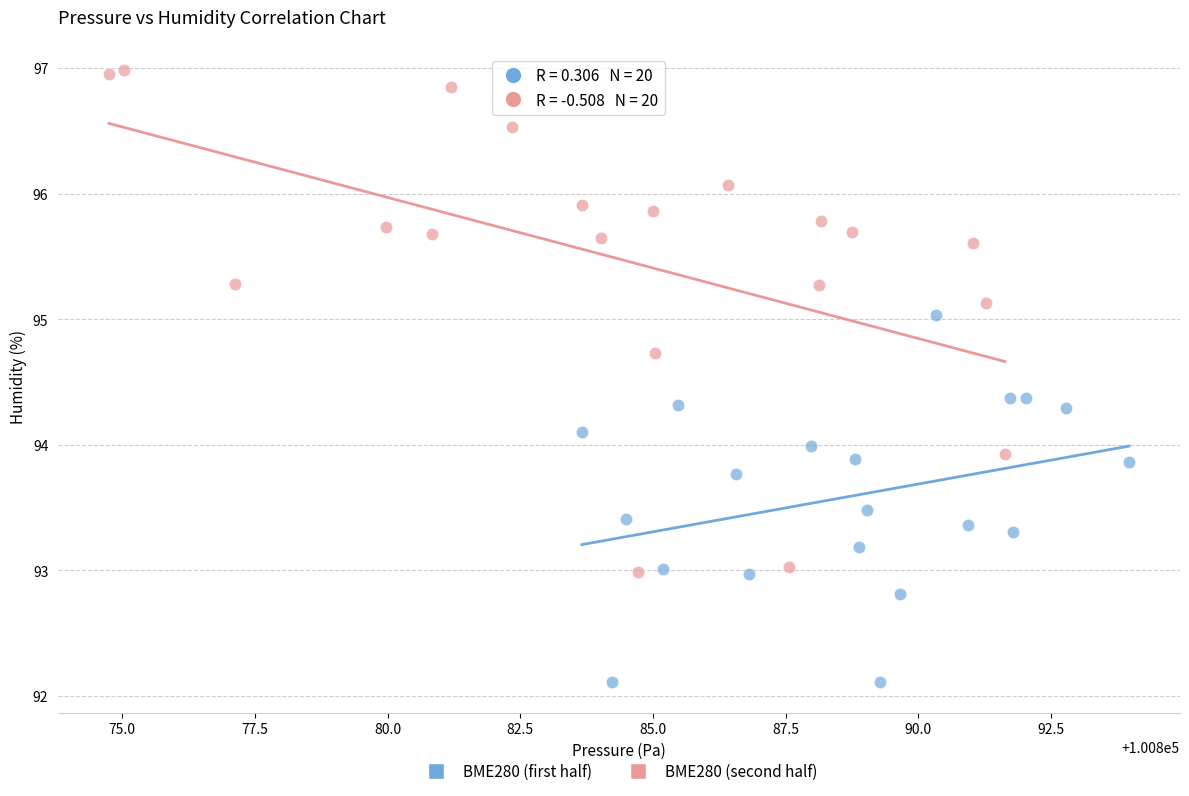

Which series contains the highest Y value?

BME280 (second half)